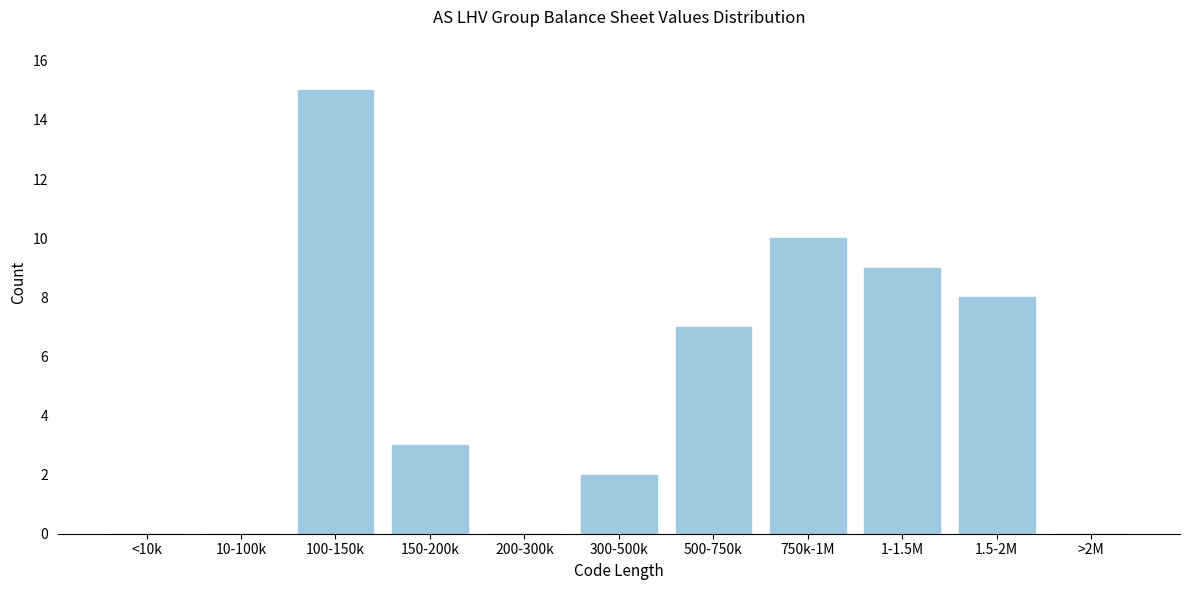

Reading right to left, list all the values displayed in this chart.

>2M=0	1.5-2M=8	1-1.5M=9	750k-1M=10	500-750k=7	300-500k=2	200-300k=0	150-200k=3	100-150k=15	10-100k=0	<10k=0